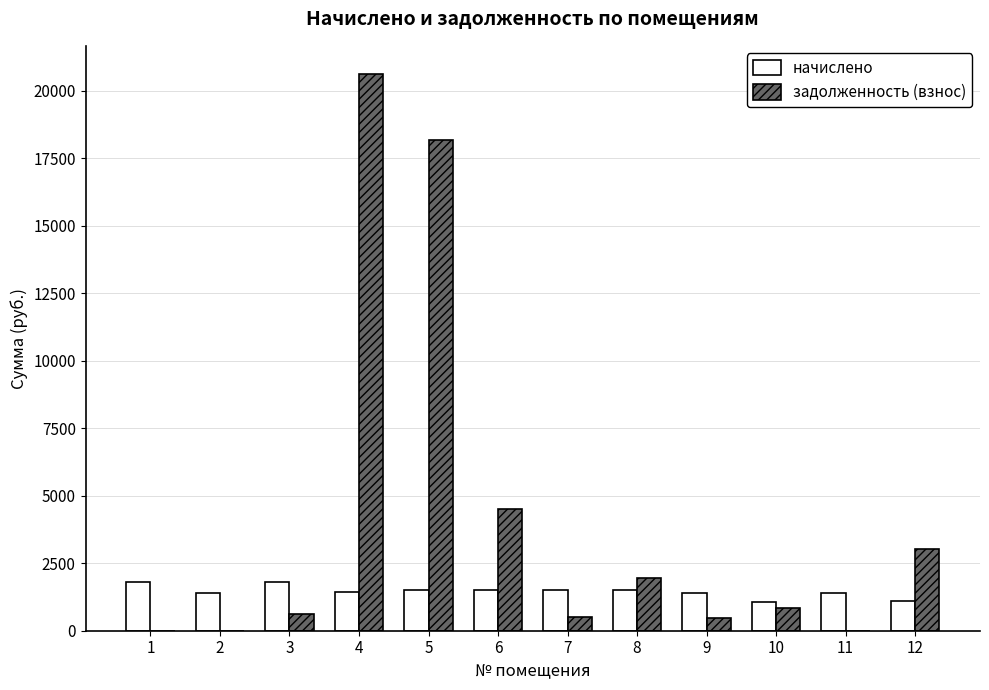

The value of задолженность (взнос) at 10 is 835.7. True or false?

True